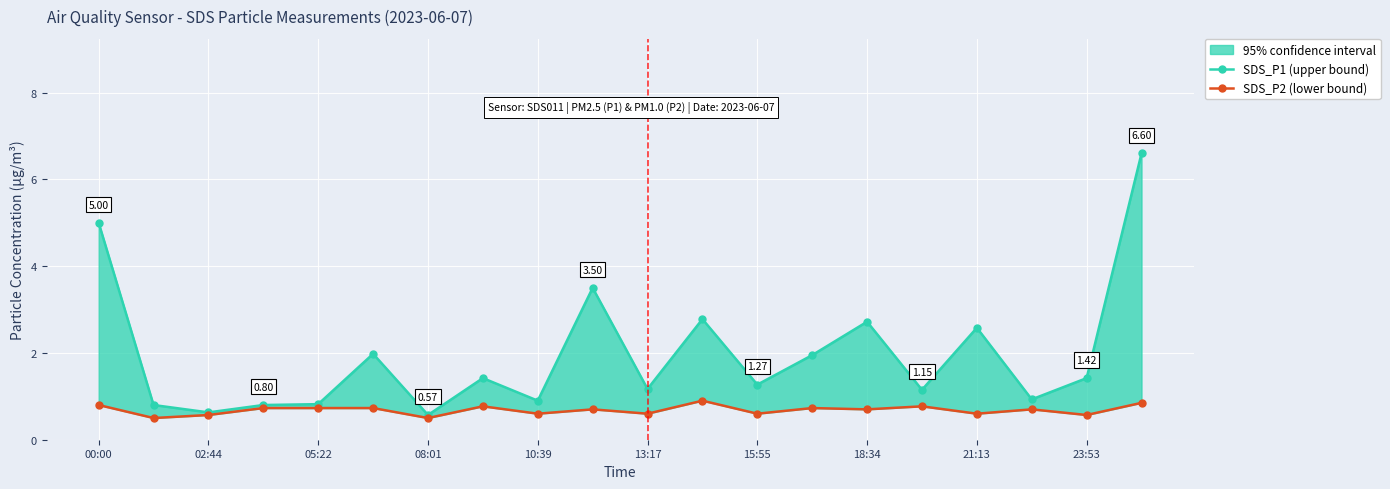

The SDS_P1 (upper bound) series shows 4.7 at 23:53. True or false?

False